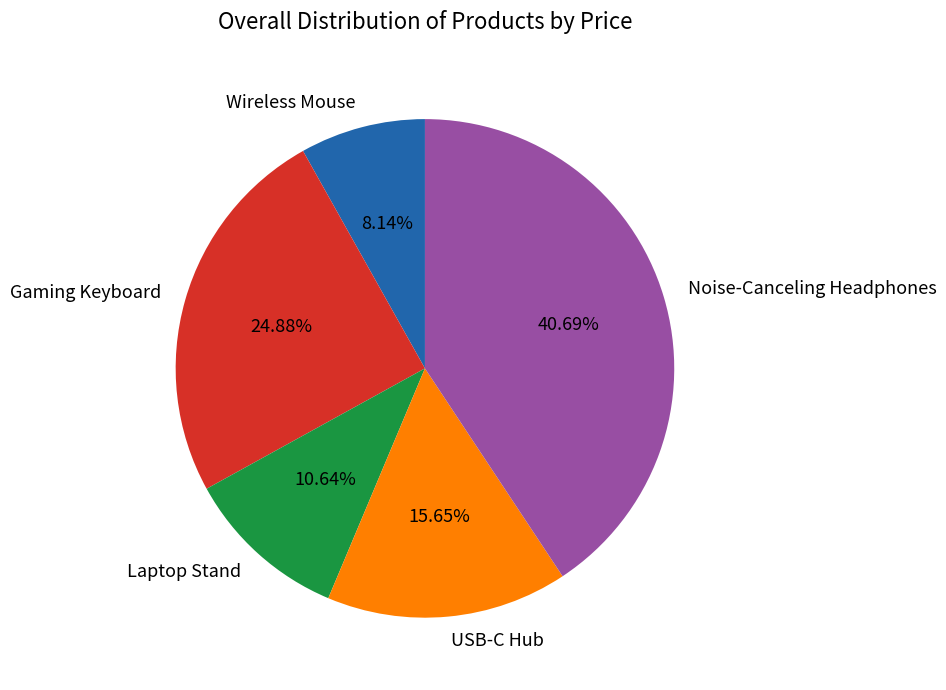

What is the smallest slice in the pie chart?

Wireless Mouse